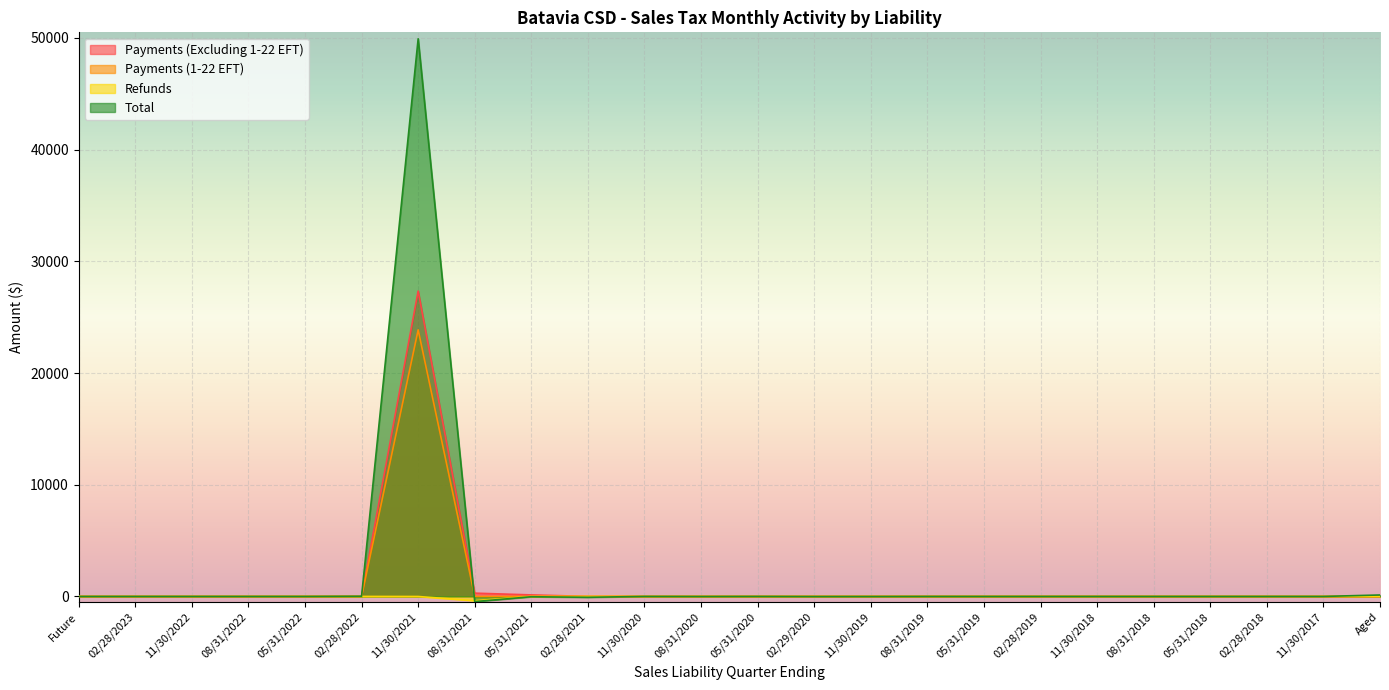

Reading left to right, list all the values displayed in this chart.

Payments (Excluding 1-22 EFT): Future=0.0	02/28/2023=0.0	11/30/2022=0.0	08/31/2022=0.0	05/31/2022=0.0	02/28/2022=16.4	11/30/2021=27338.3	08/31/2021=293.8	05/31/2021=136.7	02/28/2021=2.5	11/30/2020=1.3	08/31/2020=1.0	05/31/2020=0.6	02/29/2020=1.6	11/30/2019=1.7	08/31/2019=1.6	05/31/2019=1.1	02/28/2019=1.3	11/30/2018=3.0	08/31/2018=1.1	05/31/2018=0.3	02/28/2018=0.0	11/30/2017=0.0	Aged=0.2
Payments (1-22 EFT): Future=0.0	02/28/2023=0.0	11/30/2022=0.0	08/31/2022=0.0	05/31/2022=0.0	02/28/2022=0.0	11/30/2021=23866.0	08/31/2021=0.0	05/31/2021=0.0	02/28/2021=0.0	11/30/2020=0.0	08/31/2020=0.0	05/31/2020=0.0	02/29/2020=0.0	11/30/2019=0.0	08/31/2019=0.0	05/31/2019=0.0	02/28/2019=0.0	11/30/2018=0.0	08/31/2018=0.0	05/31/2018=0.0	02/28/2018=0.0	11/30/2017=0.0	Aged=0.0
Refunds: Future=0.0	02/28/2023=0.0	11/30/2022=0.0	08/31/2022=0.0	05/31/2022=0.0	02/28/2022=-0.0	11/30/2021=-5.3	08/31/2021=-383.0	05/31/2021=-6.5	02/28/2021=-1.8	11/30/2020=-0.3	08/31/2020=0.1	05/31/2020=-0.6	02/29/2020=-0.1	11/30/2019=-0.1	08/31/2019=-0.0	05/31/2019=-0.0	02/28/2019=0.0	11/30/2018=0.0	08/31/2018=0.0	05/31/2018=0.0	02/28/2018=0.0	11/30/2017=0.0	Aged=-2.1
Total: Future=0.0	02/28/2023=0.0	11/30/2022=0.0	08/31/2022=0.0	05/31/2022=0.0	02/28/2022=17.1	11/30/2021=49922.7	08/31/2021=-462.1	05/31/2021=-27.1	02/28/2021=-76.2	11/30/2020=1.9	08/31/2020=-4.5	05/31/2020=1.3	02/29/2020=-7.9	11/30/2019=-5.9	08/31/2019=-0.0	05/31/2019=-1.0	02/28/2019=-0.3	11/30/2018=-0.5	08/31/2018=-0.8	05/31/2018=-0.3	02/28/2018=-0.3	11/30/2017=-0.0	Aged=129.6